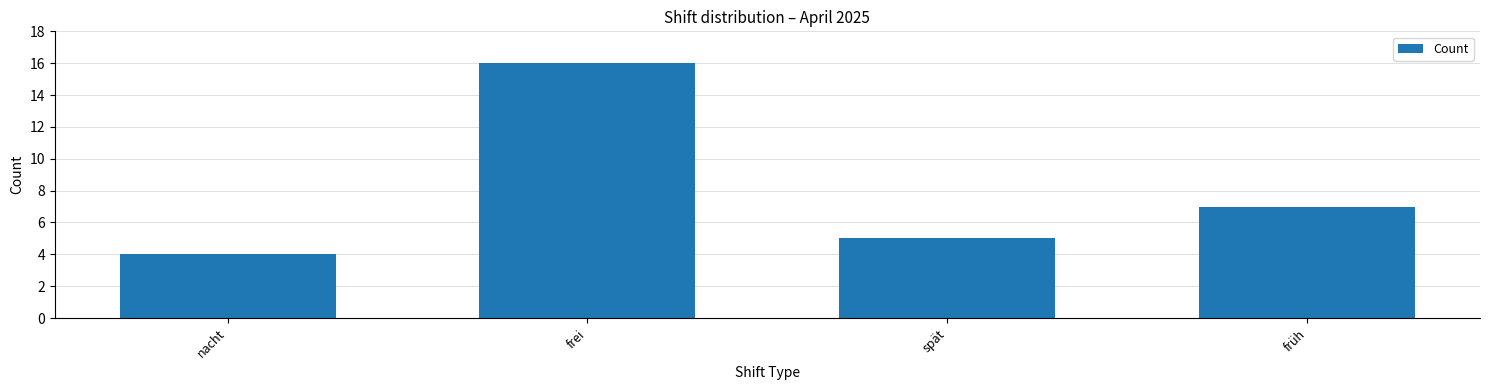

Is it true that the value at frei is 16?

True